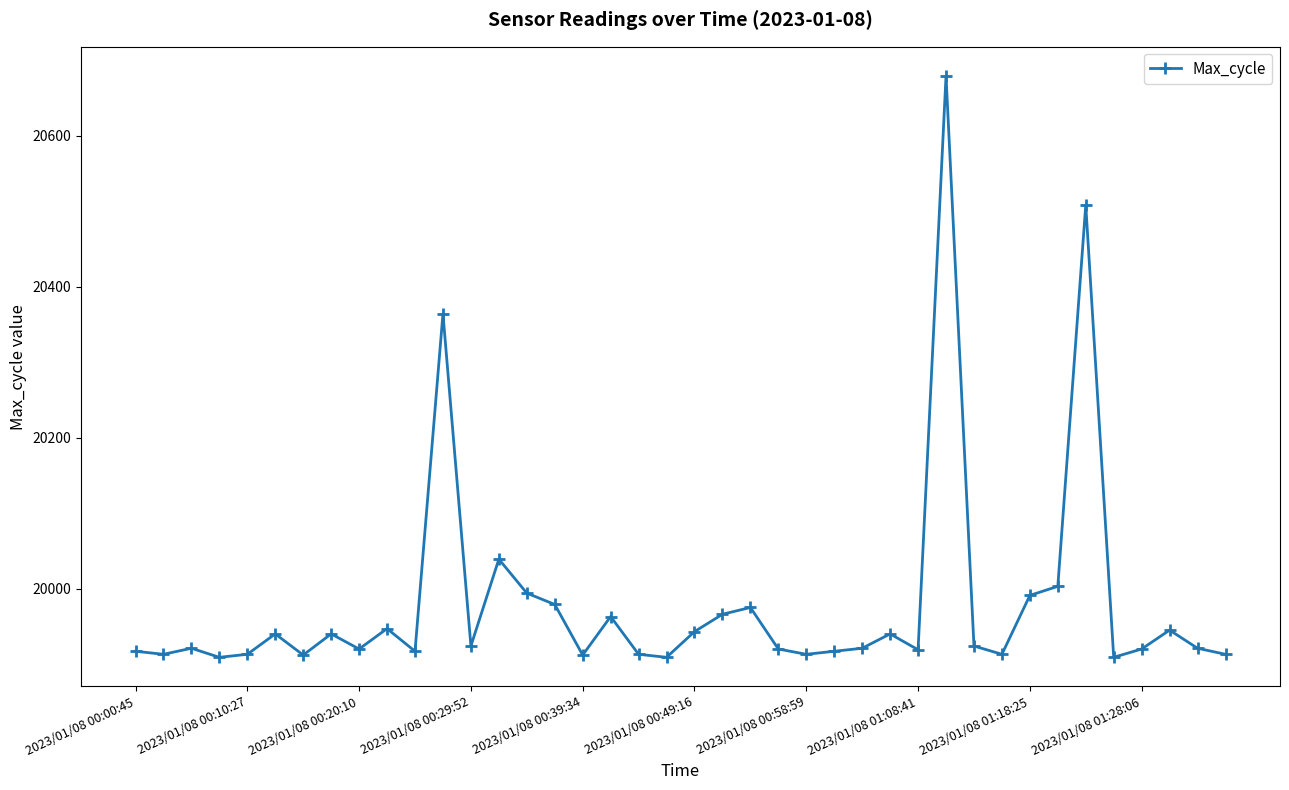

What is the difference between the maximum and minimum values?

770